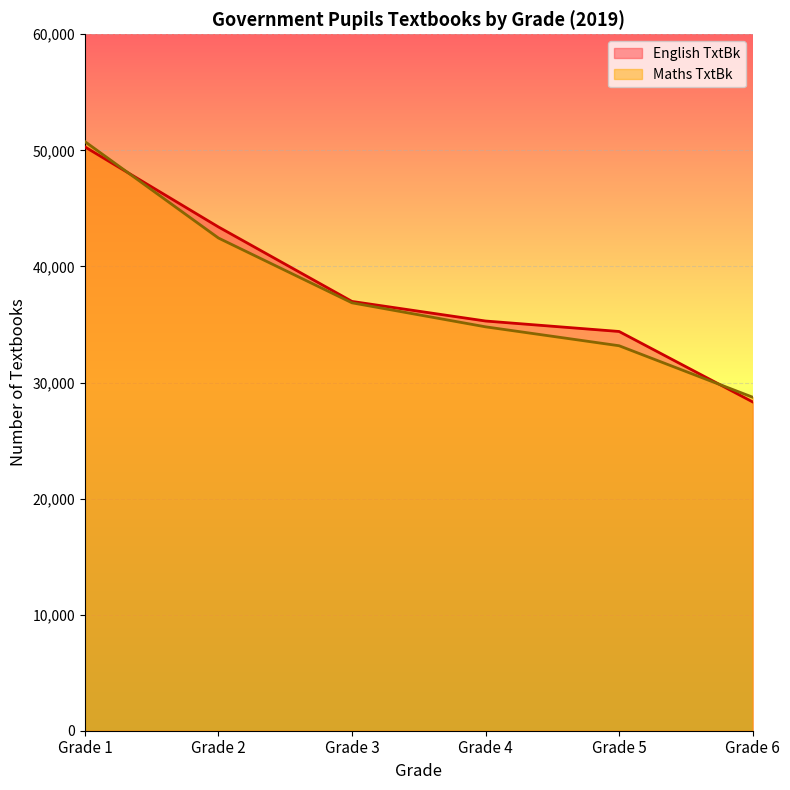

How many times do English TxtBk and Maths TxtBk cross each other?

2